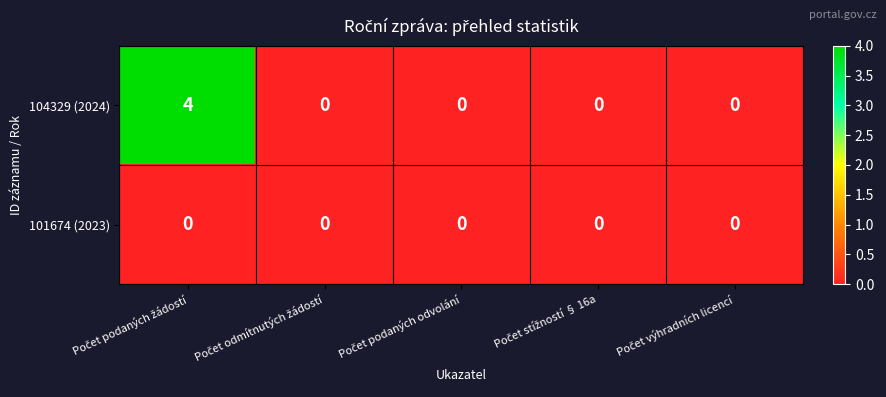

Reading left to right, what are all the values shown in this chart?

104329 (2024): 4	0	0	0	0
101674 (2023): 0	0	0	0	0